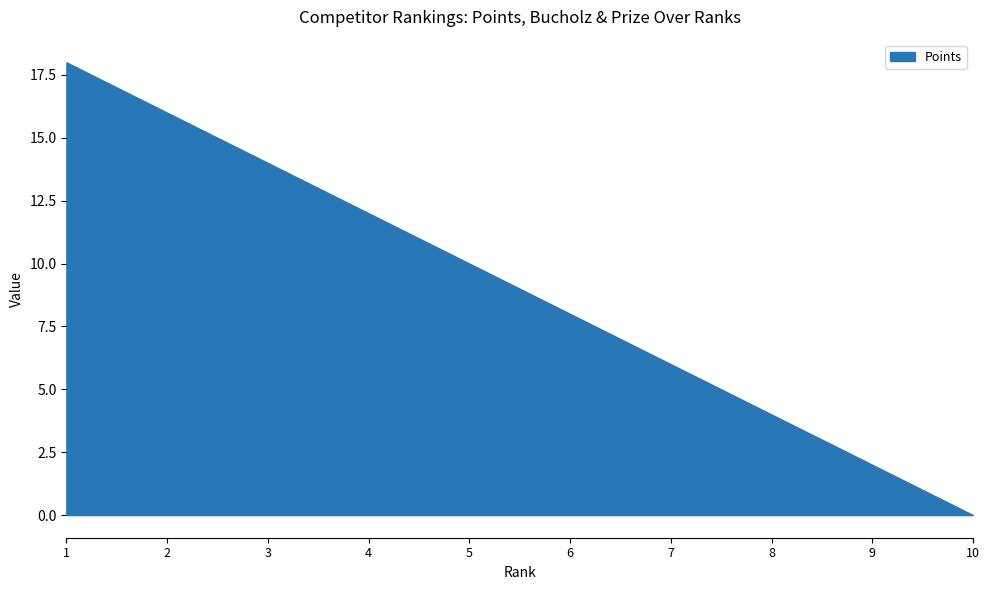

List the labels in order of value, largest first.

1, 2, 3, 4, 5, 6, 7, 8, 9, 10